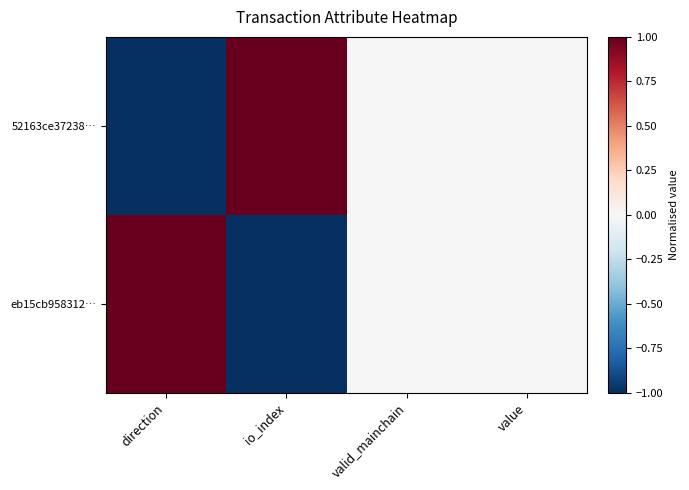

How many categories are shown in the chart?

4